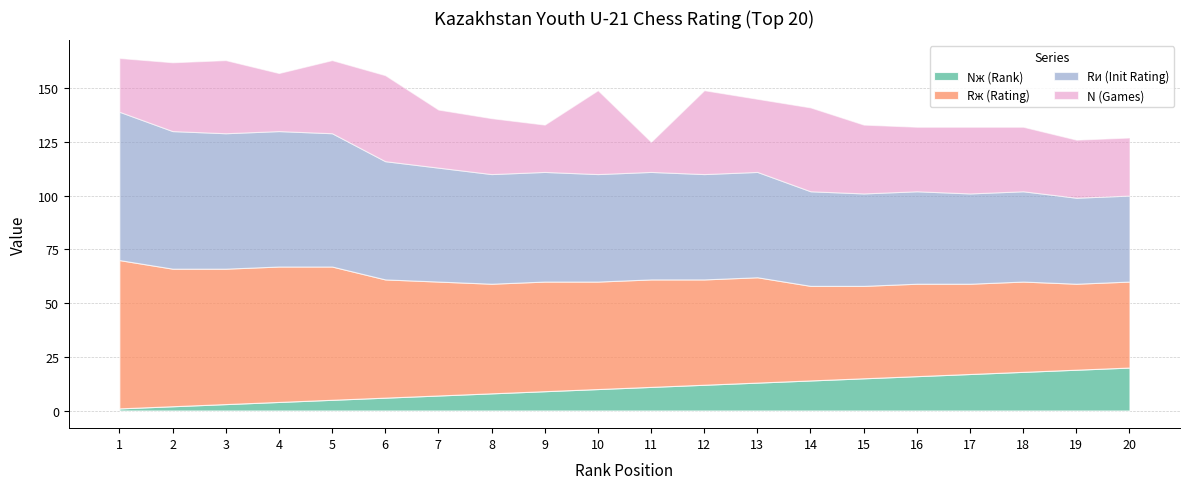

What is the difference between the Rж (Rating) values at 11 and 1?

19